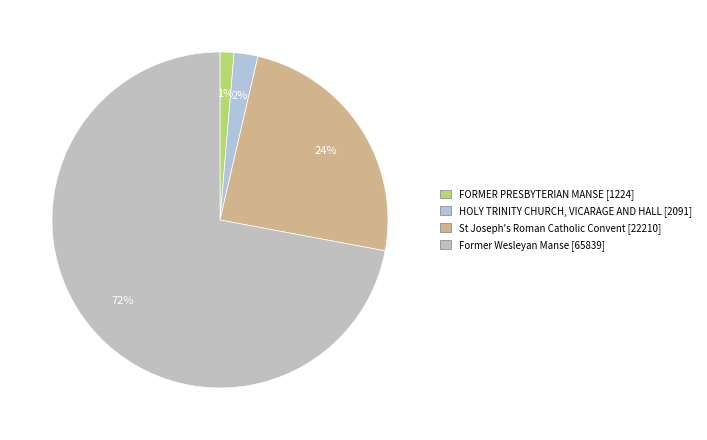

What is the smallest slice in the pie chart?

FORMER PRESBYTERIAN MANSE